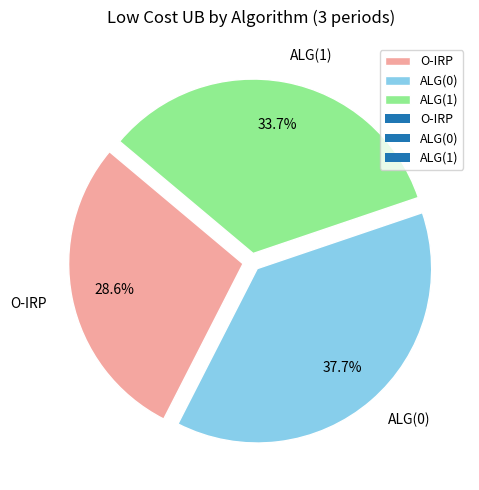

Approximately how many times larger is the value at ALG(0) compared to O-IRP?

1.3